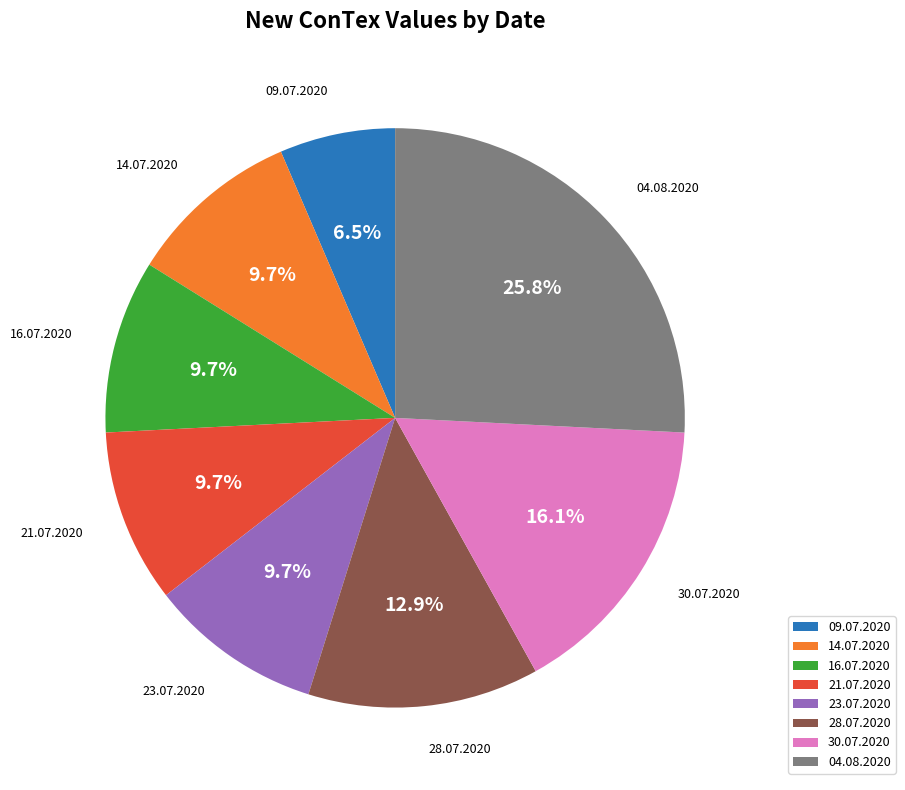

Approximately how many times larger is the value at 09.07.2020 compared to 23.07.2020?

0.7